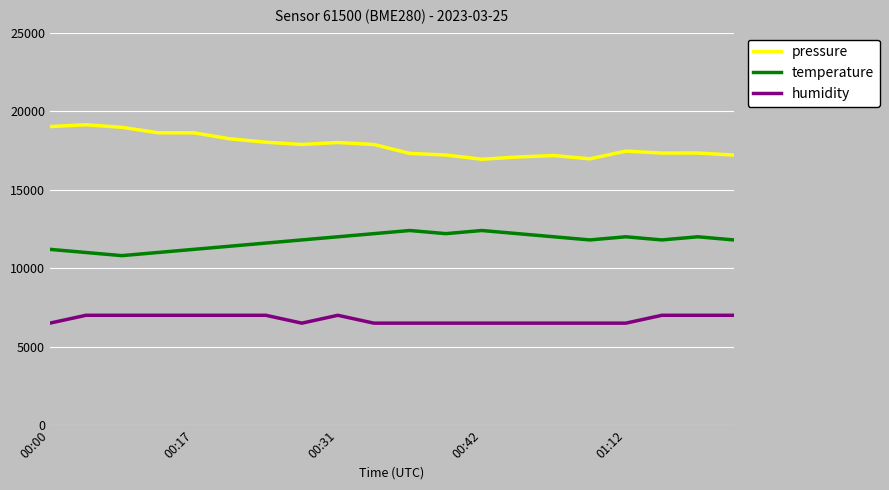

What is the minimum value for temperature?

10800.0